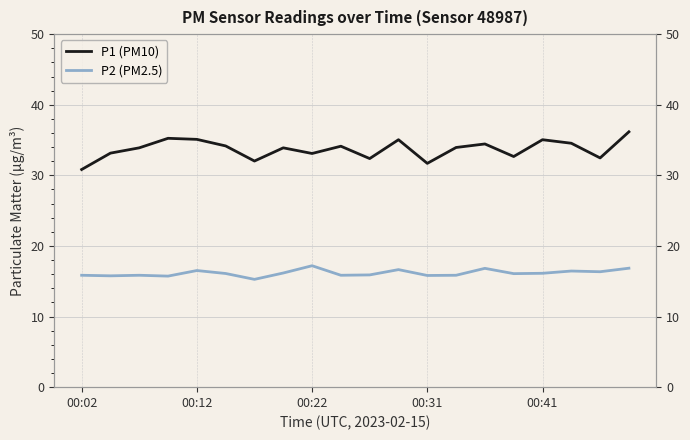

Reading left to right, transcribe all the data shown in this chart.

P1 (PM10): 30.8	33.1	33.9	35.2	35.1	34.2	32.0	33.9	33.1	34.1	32.4	35.0	31.7	34.0	34.5	32.7	35.0	34.5	32.5	36.2
P2 (PM2.5): 15.8	15.8	15.8	15.7	16.5	16.1	15.3	16.2	17.2	15.8	15.9	16.6	15.8	15.8	16.8	16.1	16.1	16.4	16.4	16.9